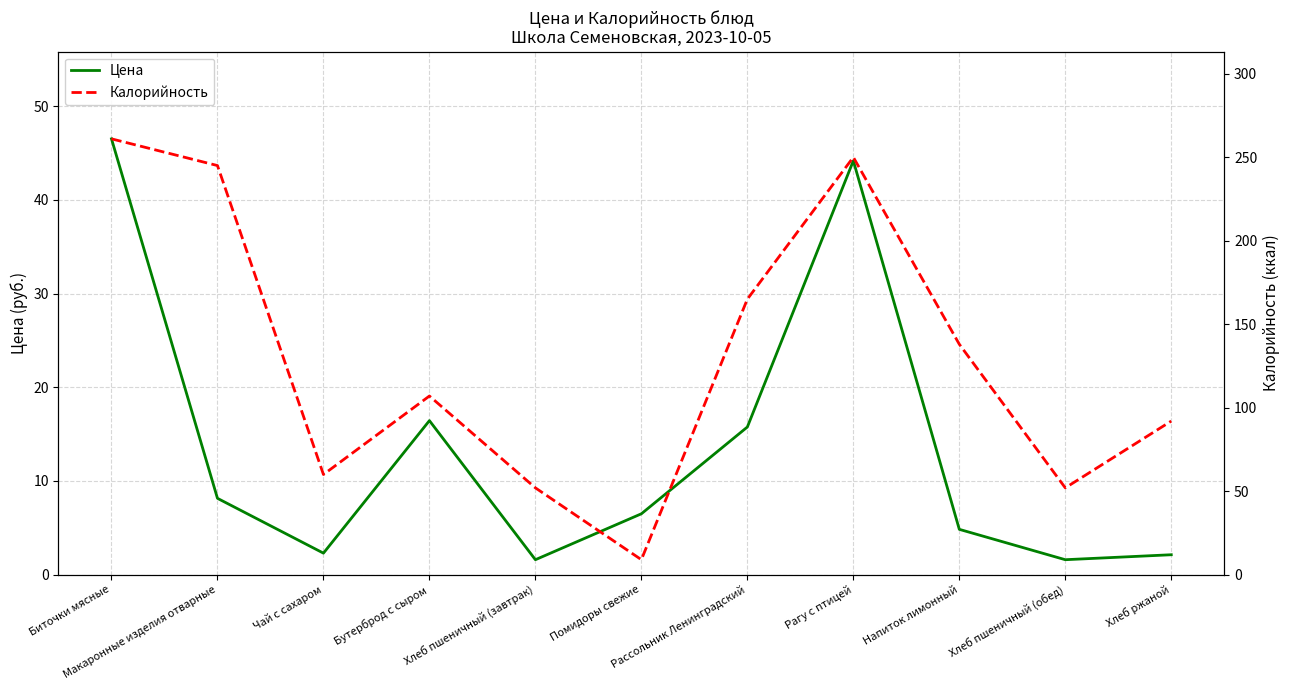

What is the label of the 3rd point from the left?

Чай с сахаром